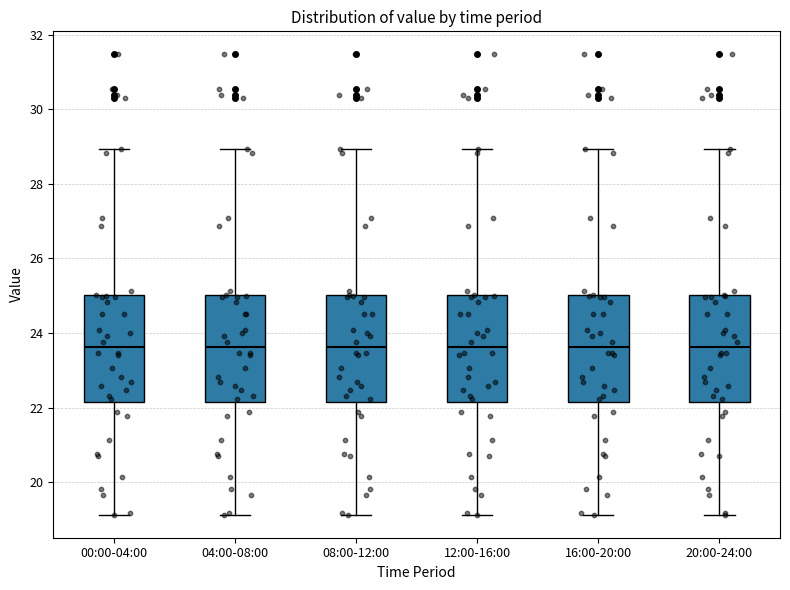

Where is the lower edge of the box for 04:00-08:00 on the y-axis? The values are not printed on the chart, so give them approximately, as read against the axis.

22.2